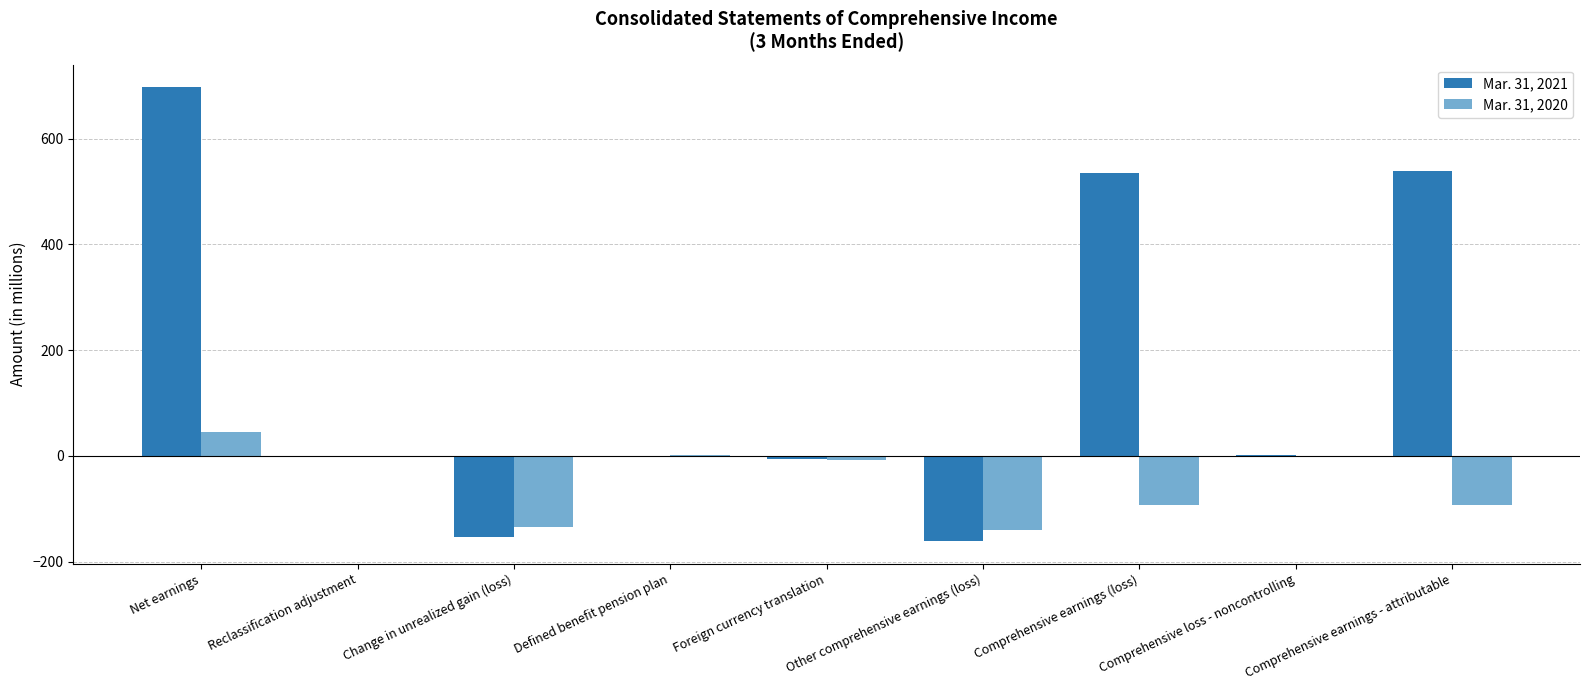

Are the bars horizontal?

No